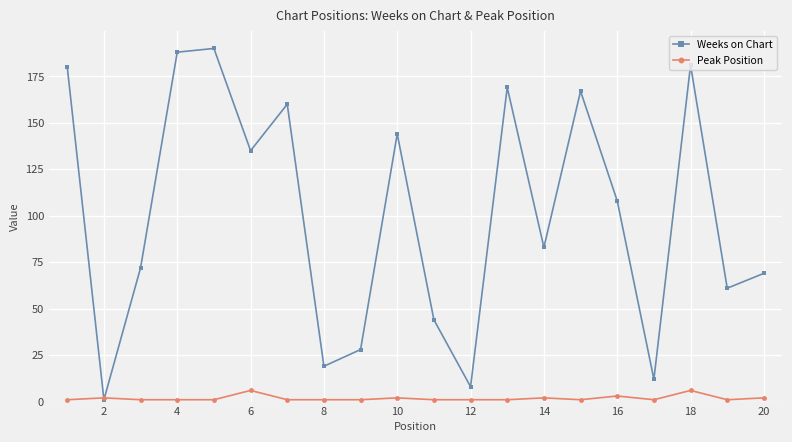

What are all the series names shown in the legend?

Weeks on Chart, Peak Position